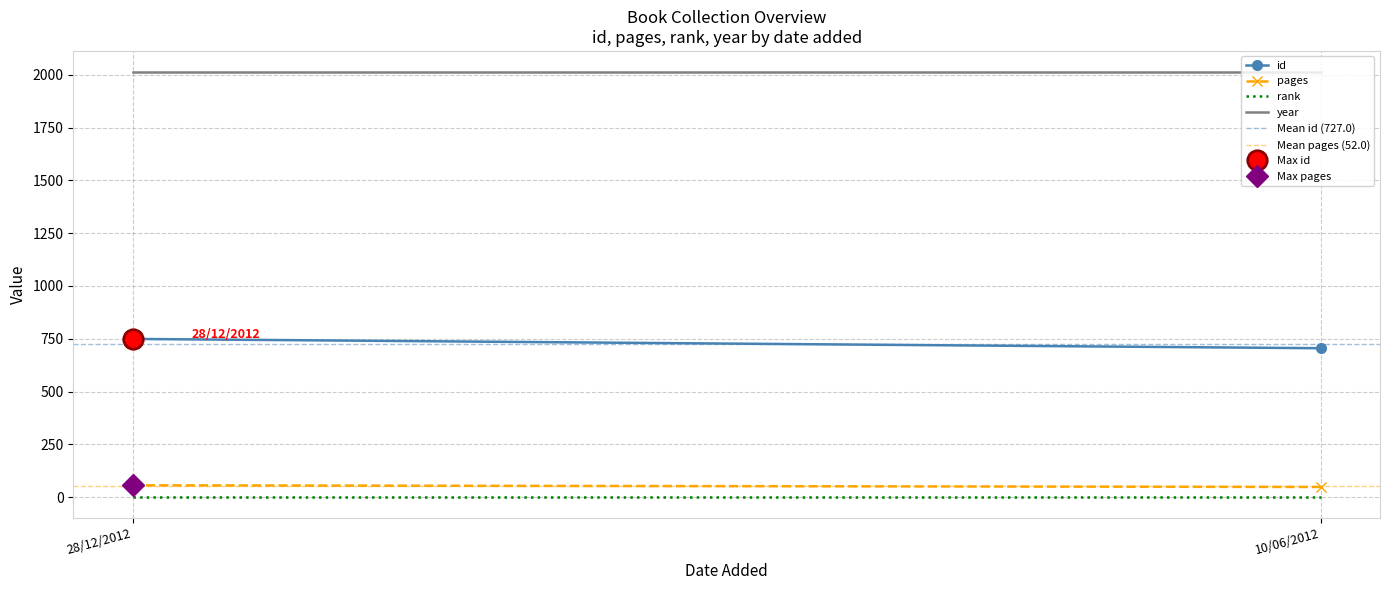

What is the lowest value of the year series?

2012